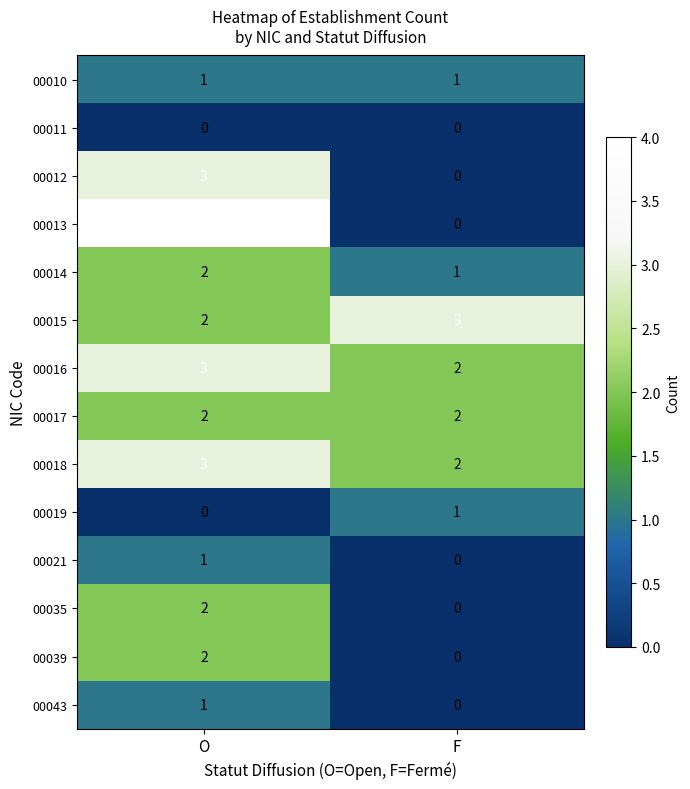

Is it true that 00039 equals 2 at O?

True